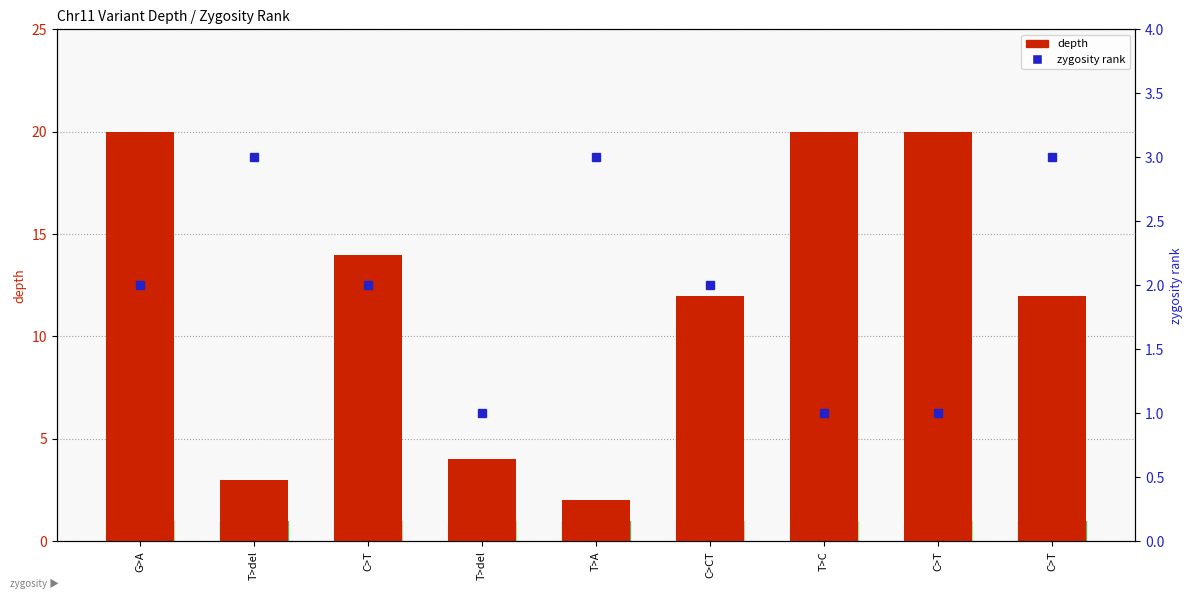

What is the sum of all depth values?

107